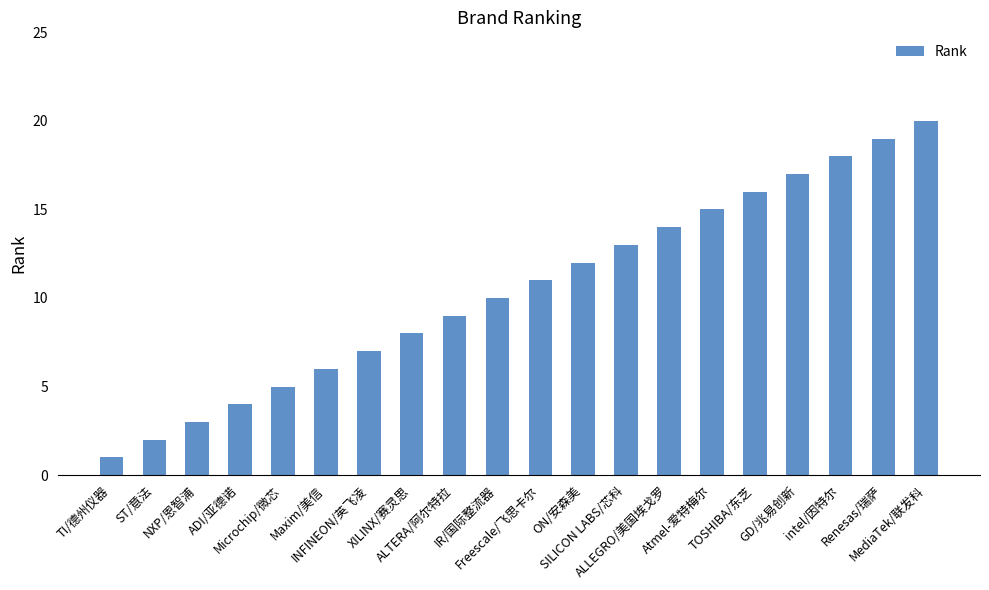

What is the difference between the maximum and minimum values?

19